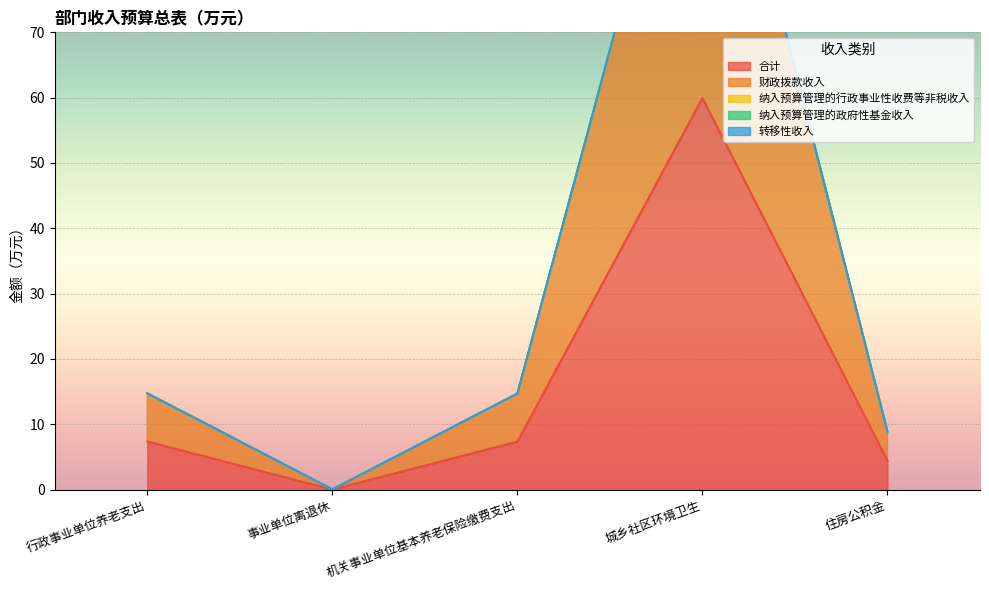

True or false: 合计 and 转移性收入 intersect in this chart.

False